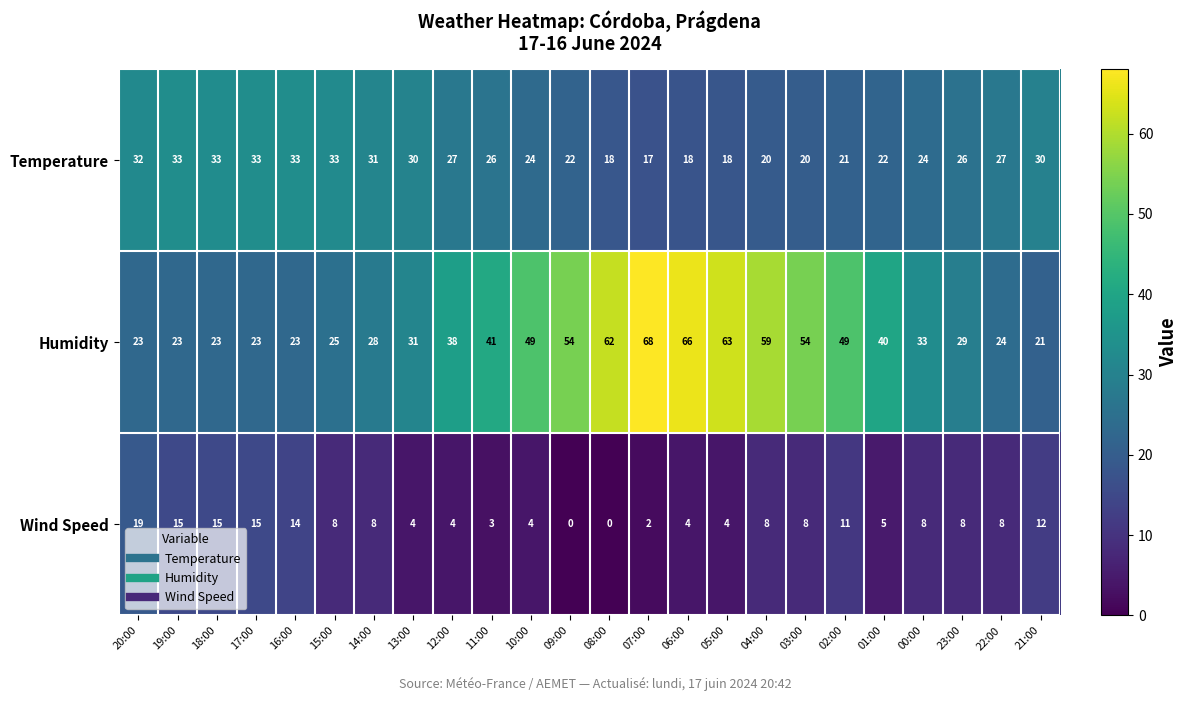

The Temperature series shows 33 at 19:00. True or false?

True